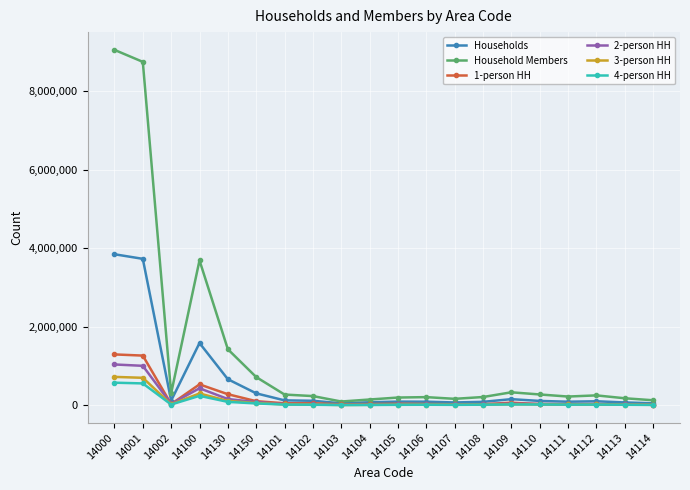

True or false: Household Members has a value of 2178396 at 14100.

False